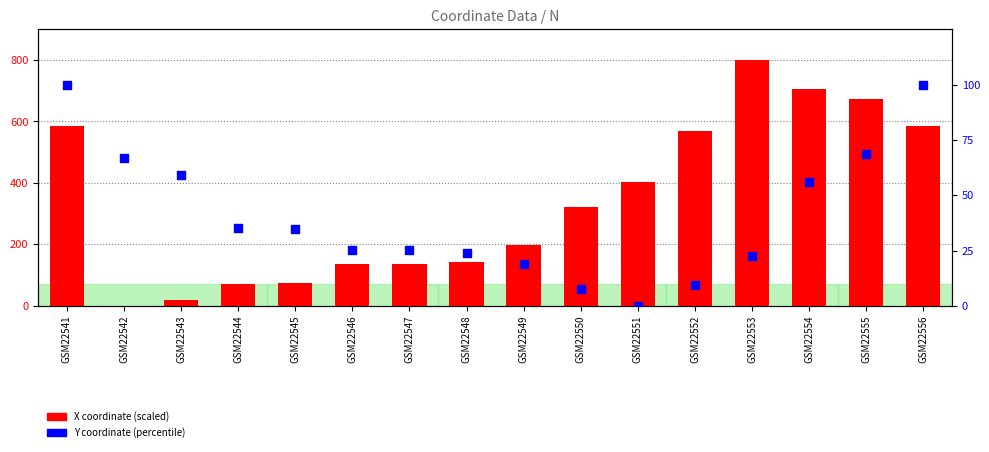

Is the value of X (scaled) at GSM22551 greater than the value of Y (percentile) at GSM22544?

Yes